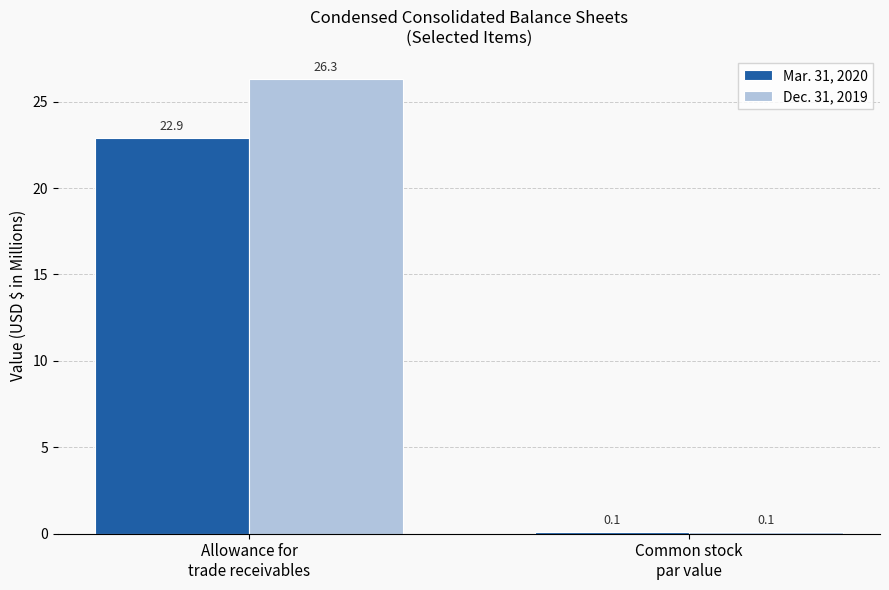

Is the value of Mar. 31, 2020 at Allowance for
trade receivables greater than the value of Dec. 31, 2019 at Common stock
par value?

Yes